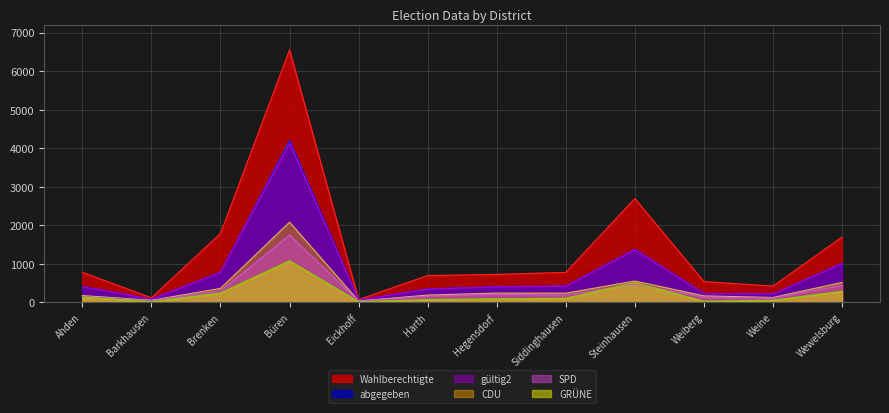

What is the average value of the Wahlberechtigte series?

1404